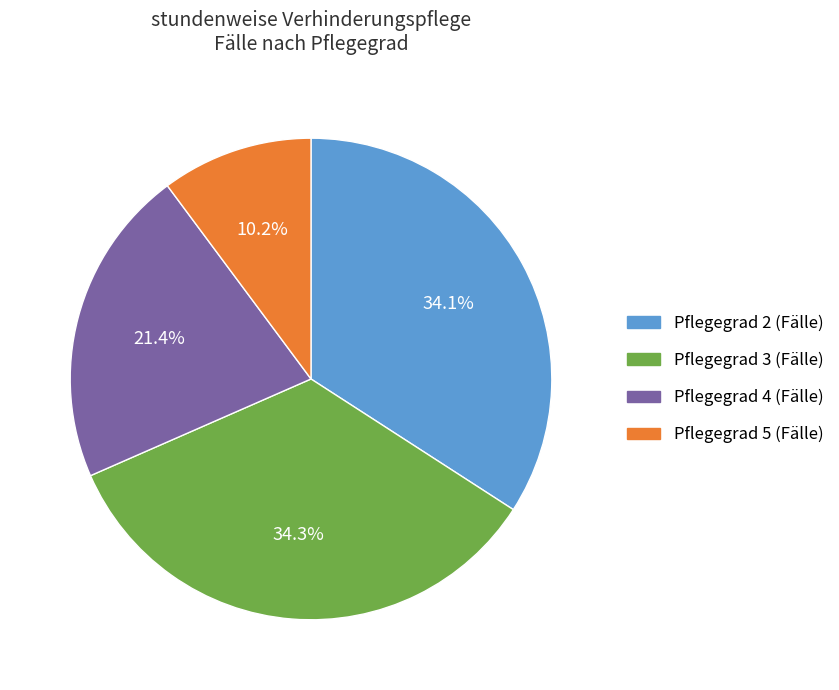

To the nearest percent, what percentage of the pie is Pflegegrad 2 (Fälle)?

34%